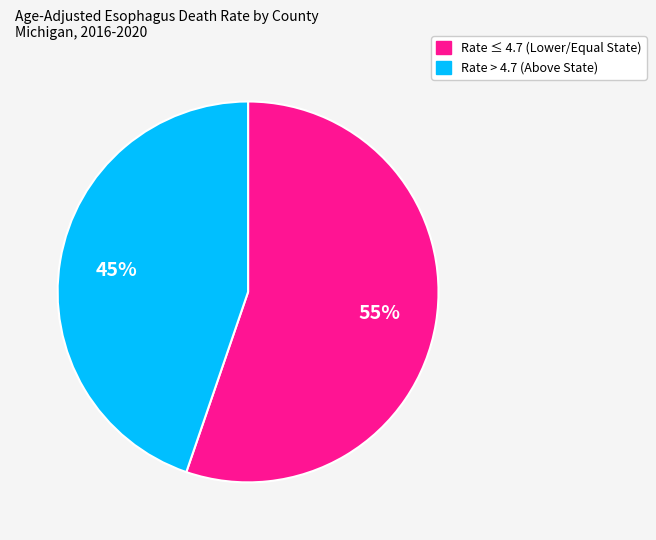

To the nearest percent, what is the average slice percentage?

50%